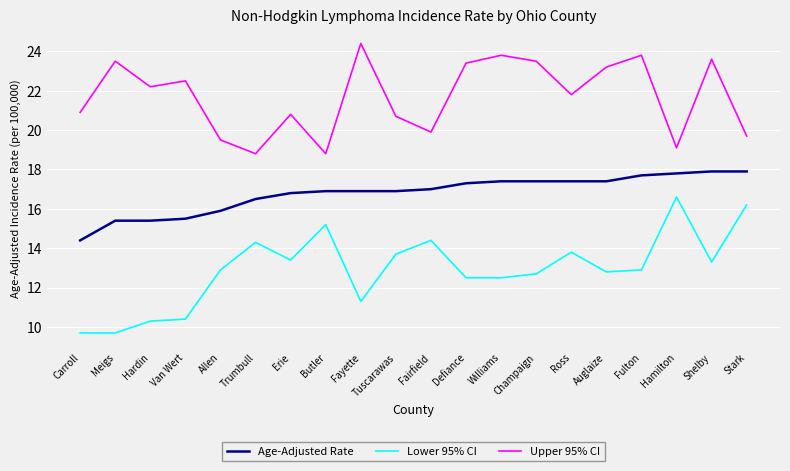

What is the difference between the highest and lowest values at Trumbull?

4.5